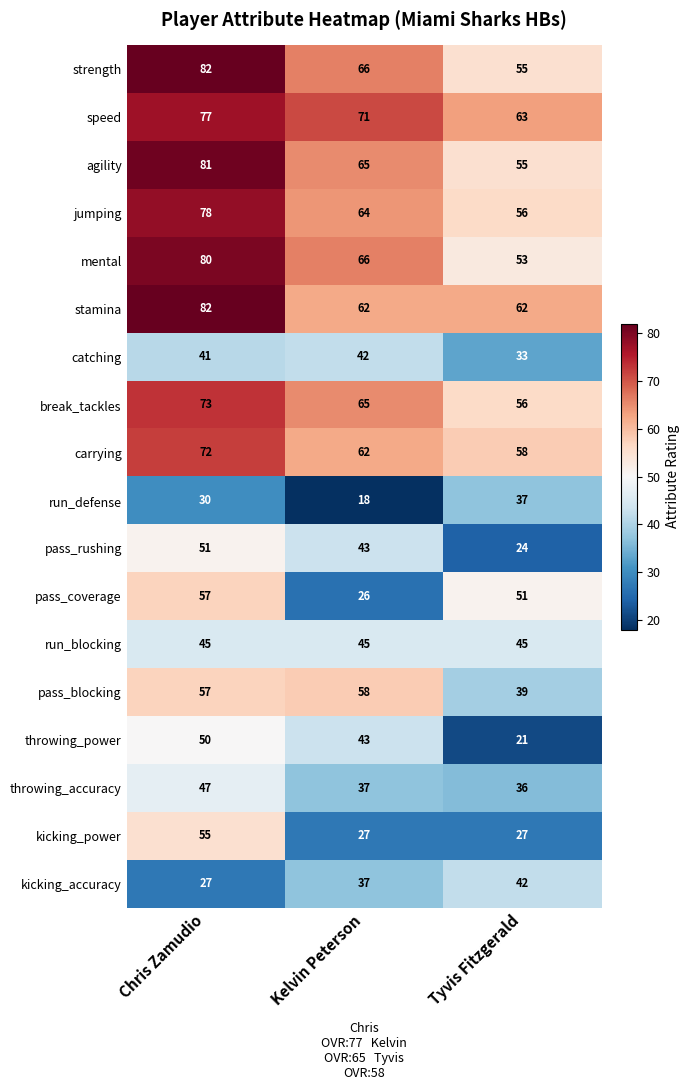

Between Kelvin Peterson and Tyvis Fitzgerald, which series saw the biggest shift?

pass_coverage